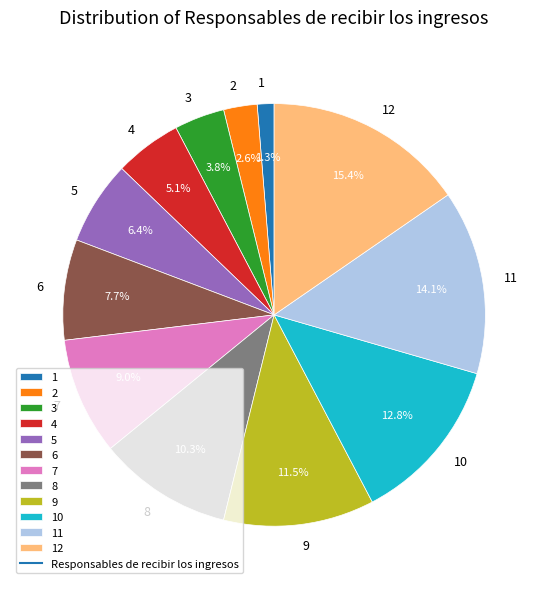

What is the ratio of the value at 10 to the value at 5?

2.0